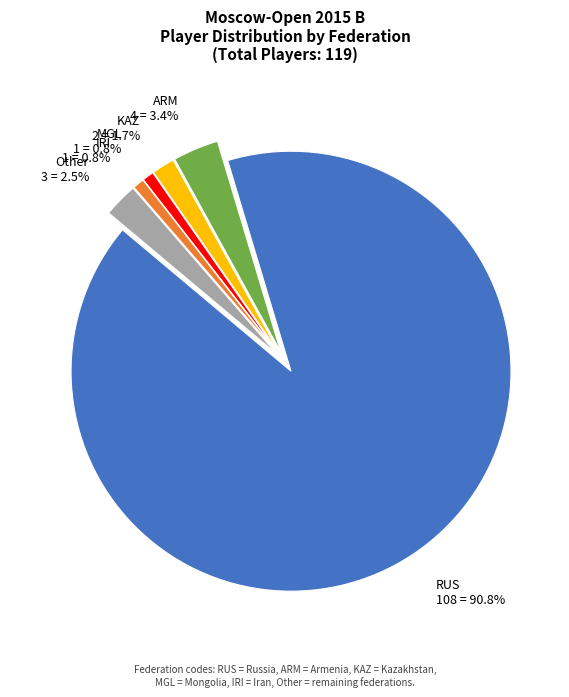

Which has a higher value, Other or IRI?

Other